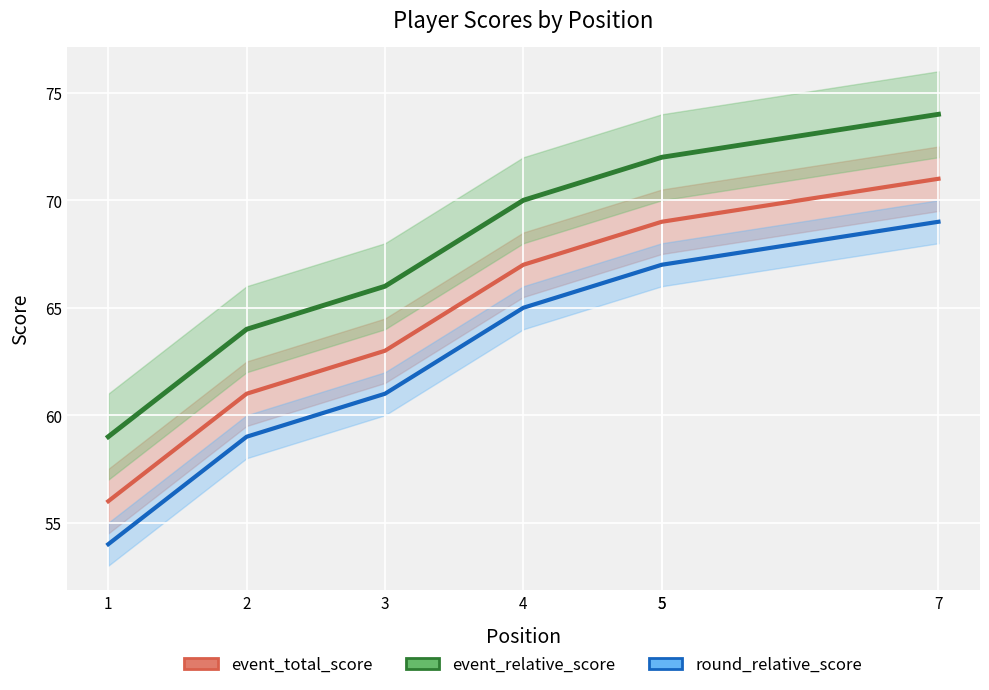

Is the value of event_relative_score at 3 greater than the value of event_total_score at 2?

Yes